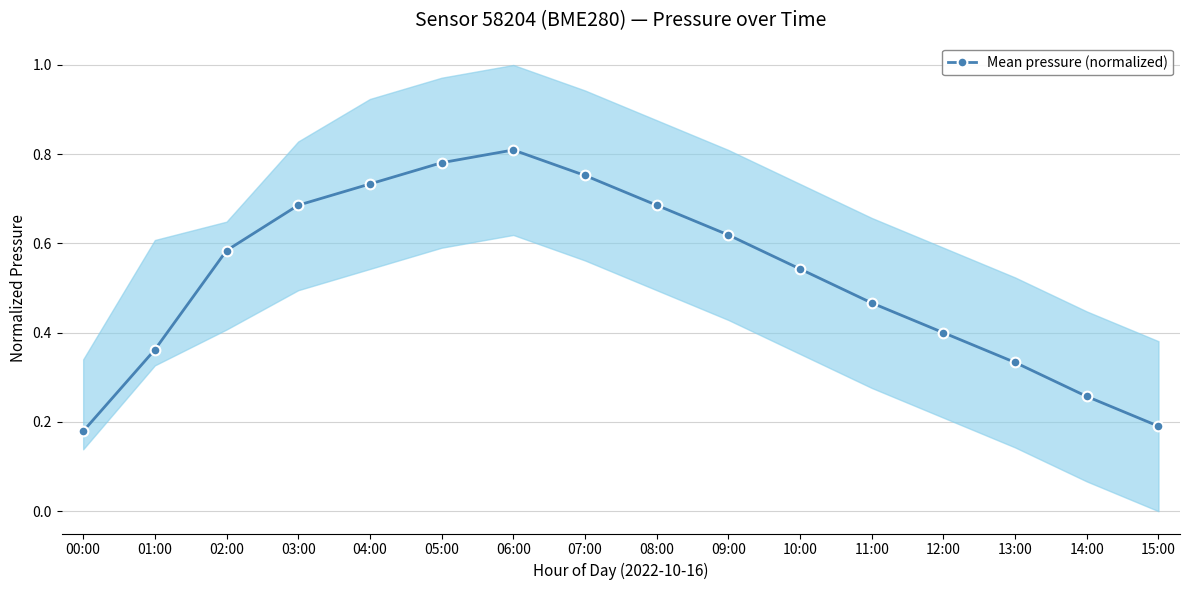

Rank the categories by value from highest to lowest.

06:00, 05:00, 07:00, 04:00, 03:00, 08:00, 09:00, 02:00, 10:00, 11:00, 12:00, 01:00, 13:00, 14:00, 15:00, 00:00